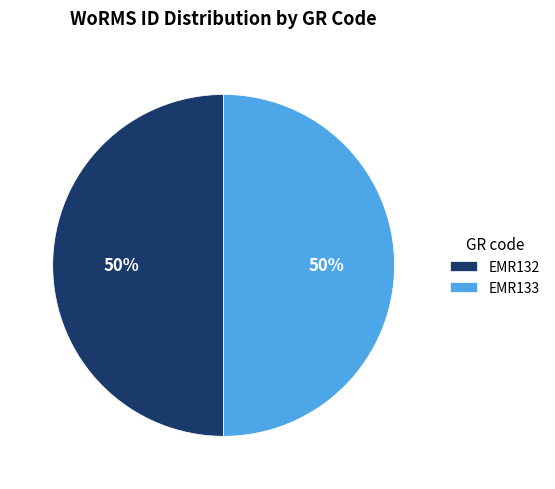

True or false: EMR132 accounts for 36% of the total.

False